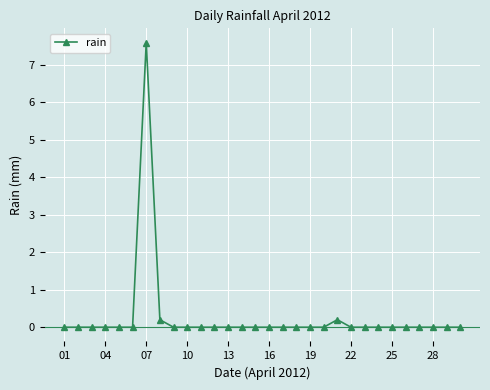

What is the maximum value shown in the chart?

7.6